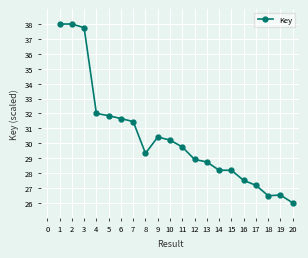

The chart shows a value of 13.7 at 15. True or false?

False